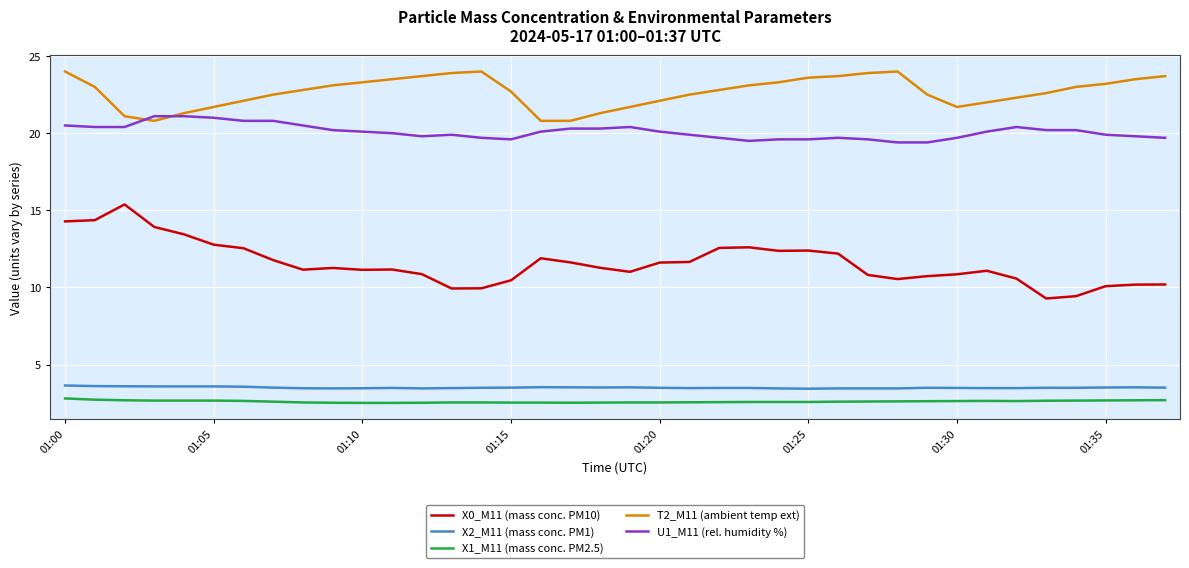

What are all the series names shown in the legend?

X0_M11 (mass conc. PM10), X2_M11 (mass conc. PM1), X1_M11 (mass conc. PM2.5), T2_M11 (ambient temp ext), U1_M11 (rel. humidity %)